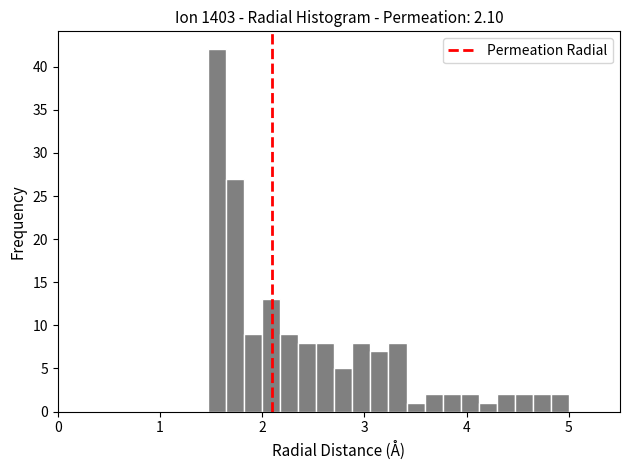

Read against the x-axis, roughly where is the centre of the tallest bar?

1.6